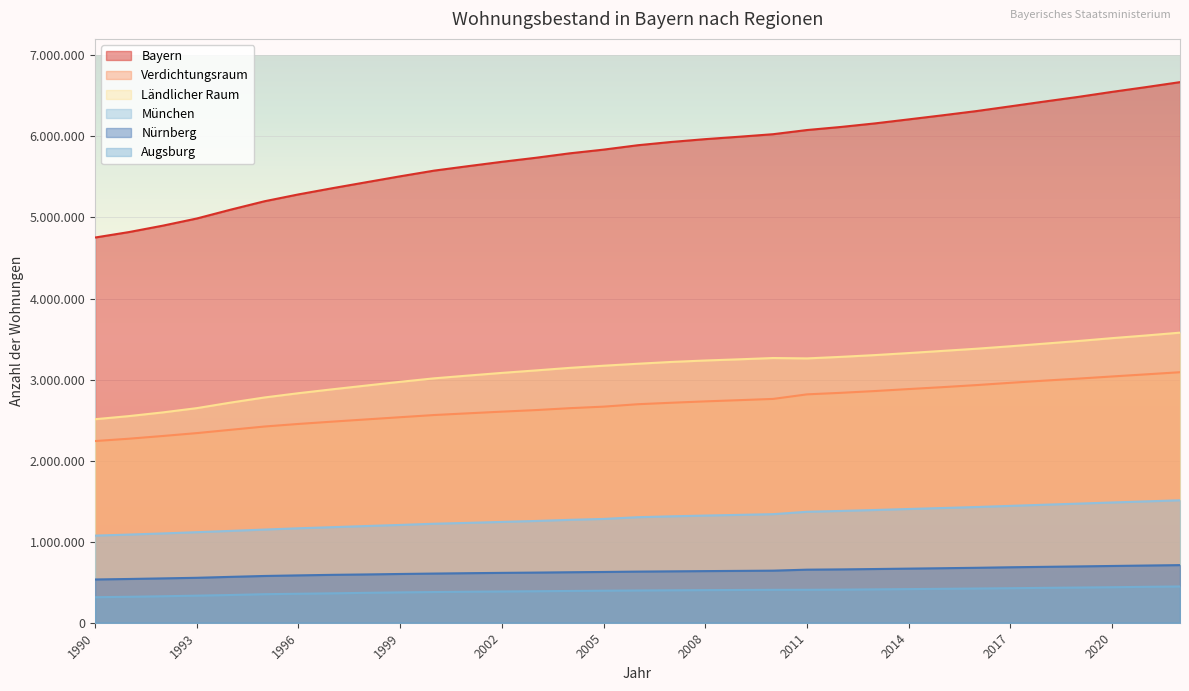

What is the sum of the Verdichtungsraum values at 2002 and 2014?

5487335